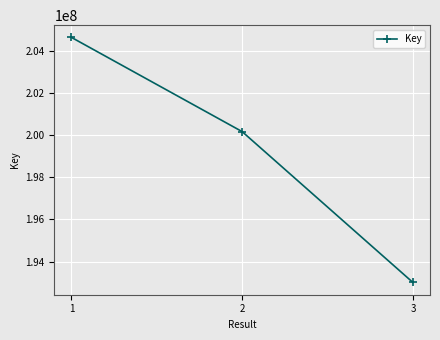

Reading right to left, list all the values displayed in this chart.

193002910	200177544	204660660